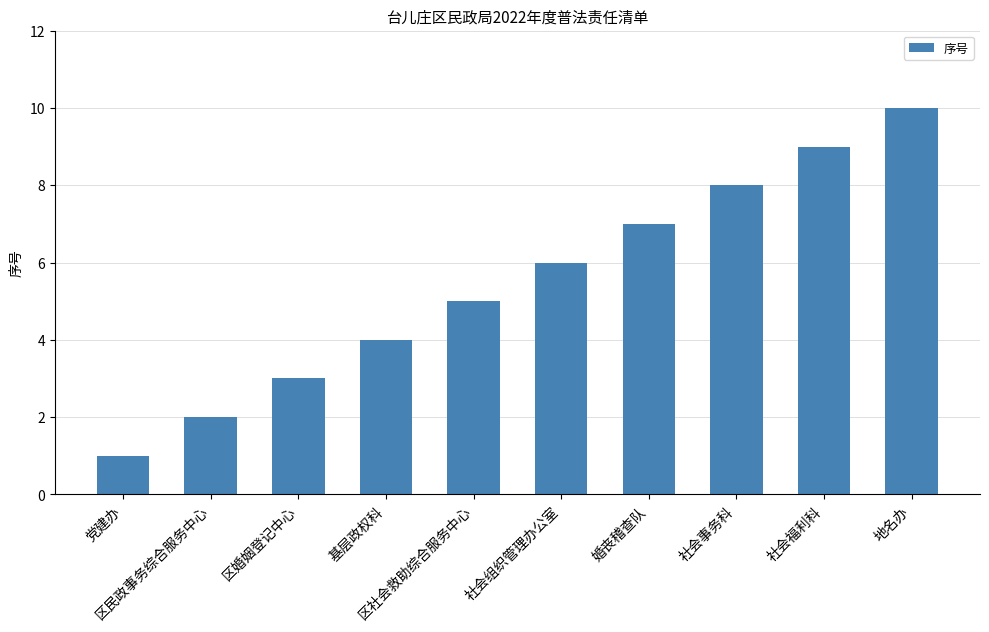

What is the average value?

6